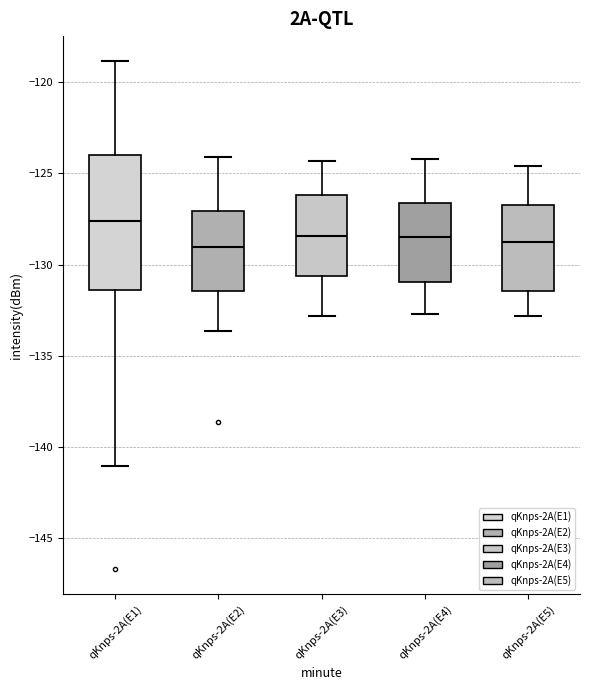

Where does the upper whisker of the box for qKnps-2A(E5) end on the y-axis? The values are not printed on the chart, so give them approximately, as read against the axis.

-124.5